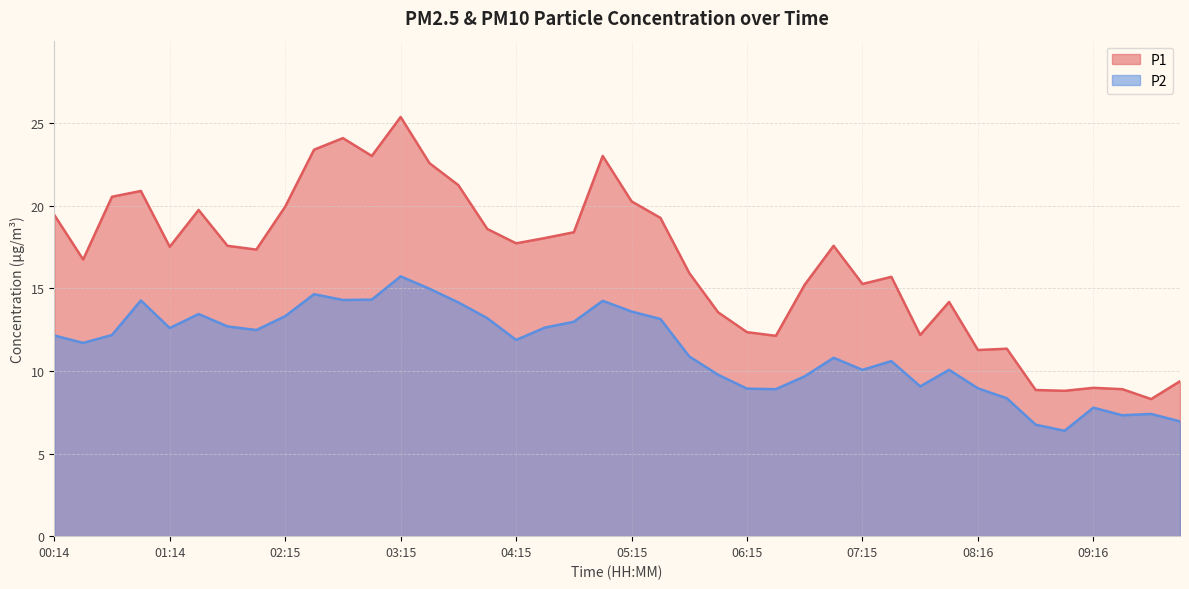

How many values in the P2 series exceed 12?

20